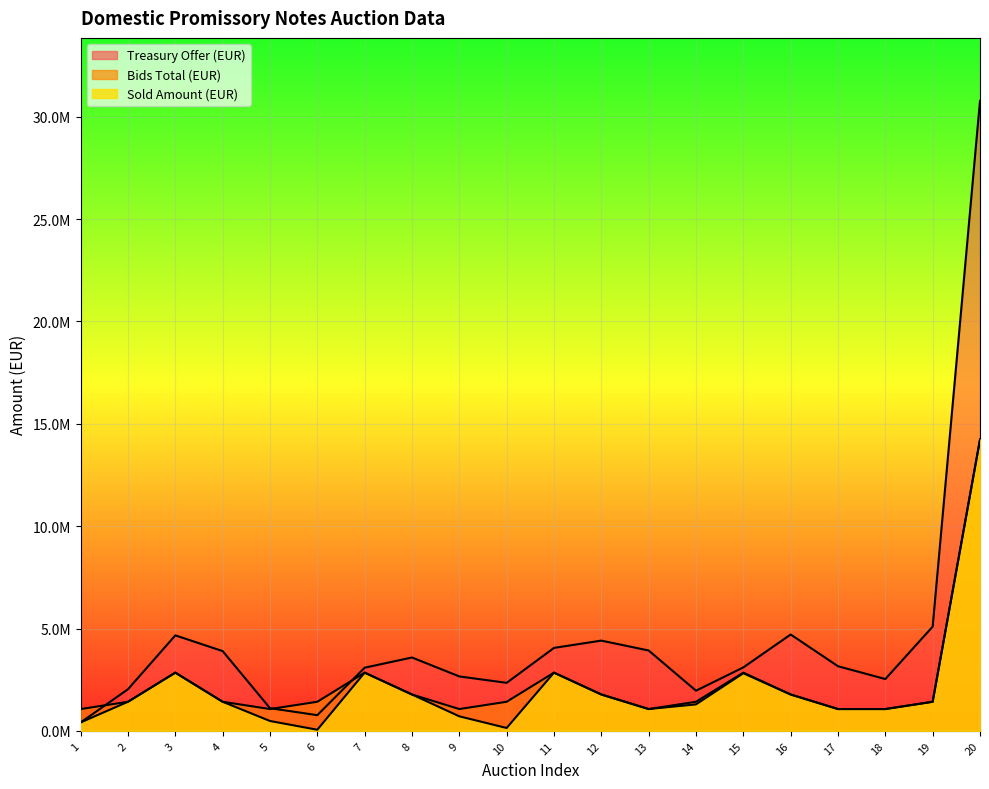

What is the spread (max minus min) of values at 7?

241888.2